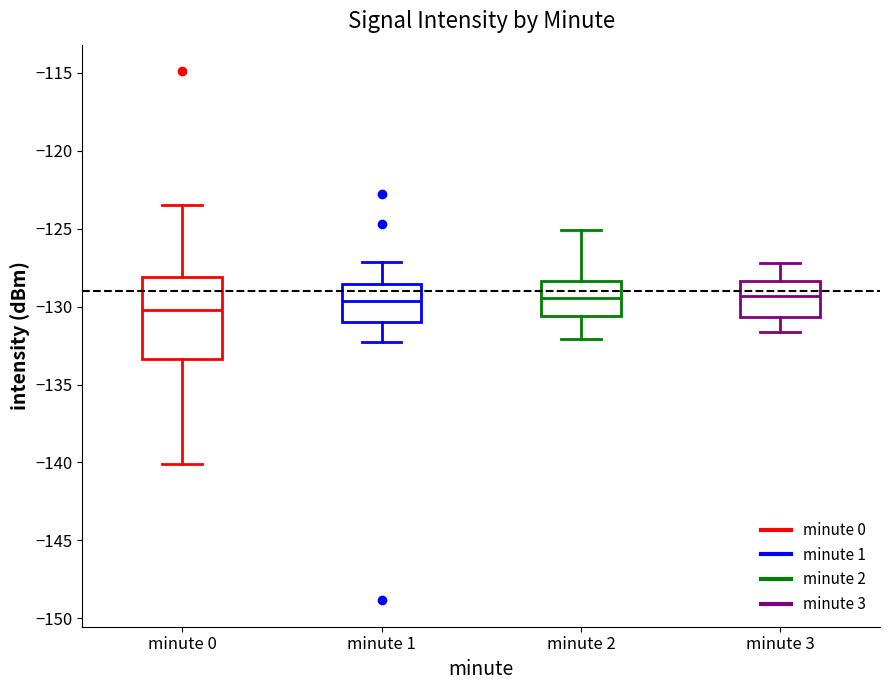

Which box is the tallest, from its lower edge to its upper edge?

minute 0